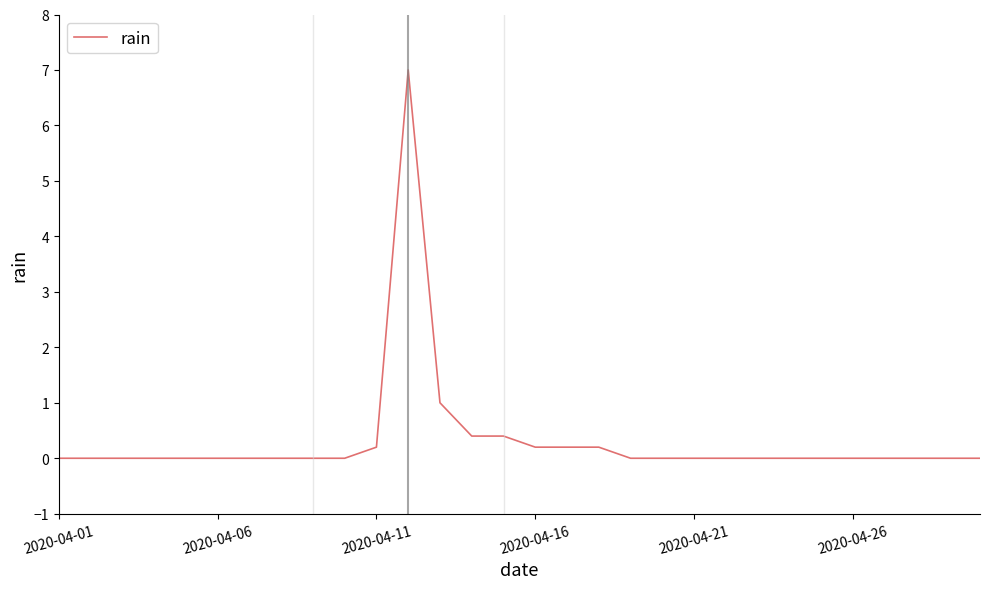

What is the maximum value shown in the chart?

7.0